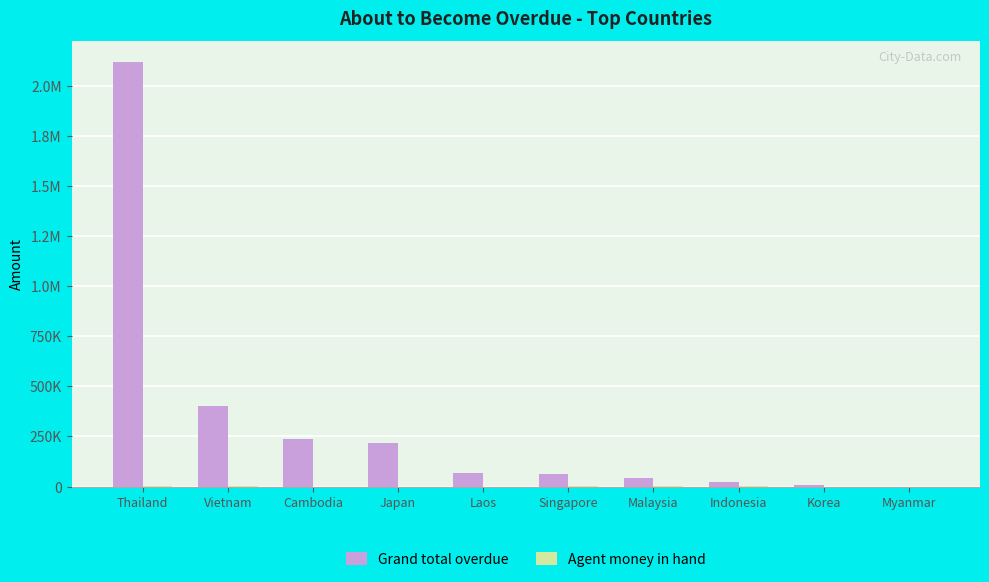

Are the bars grouped side by side (vs. stacked)?

Yes